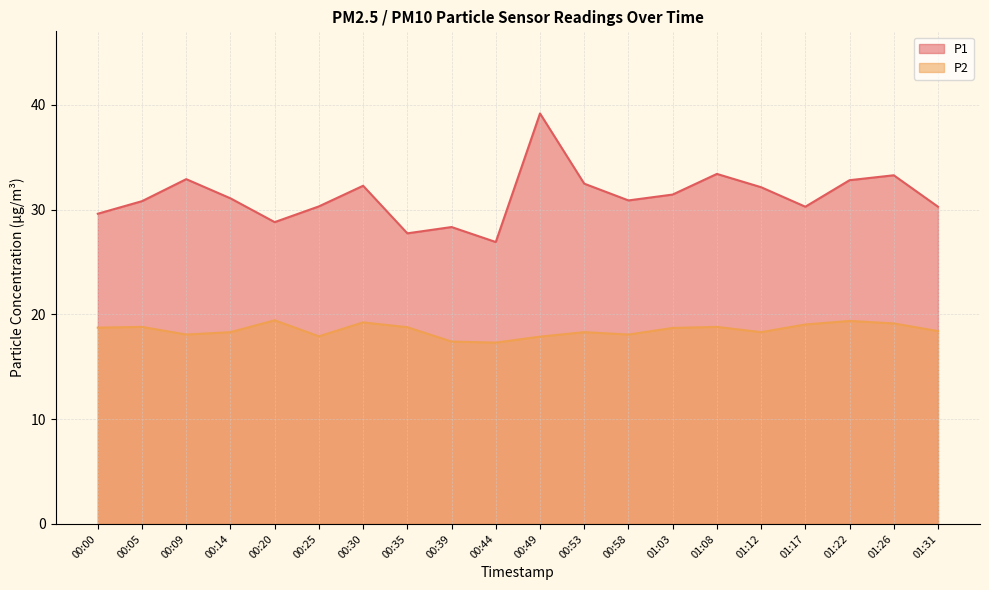

Between 01:03 and 00:09, which is larger?

00:09